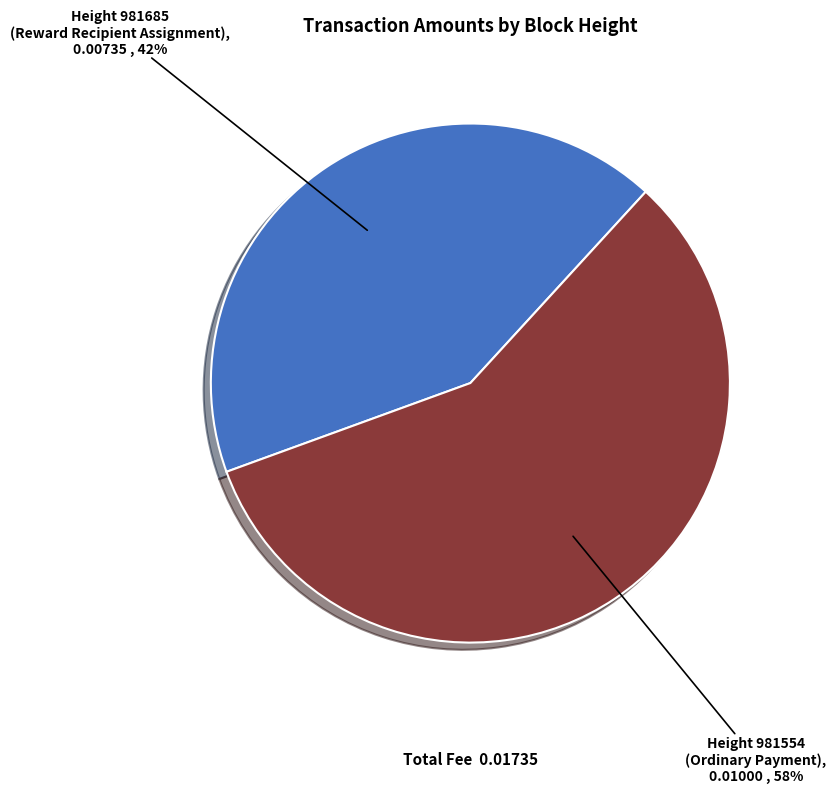

Does any single category account for the majority?

Yes